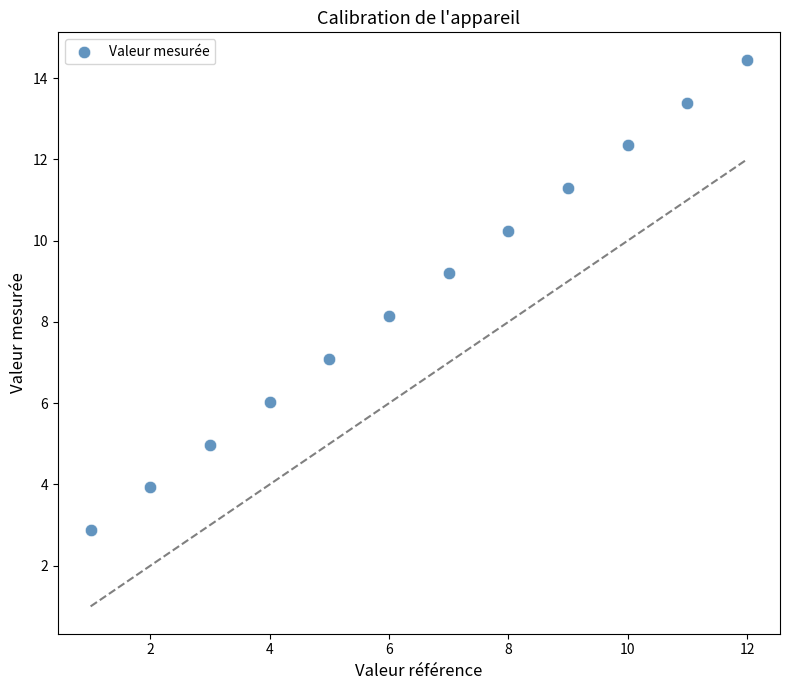

What is the range of X values (max minus min)?

11.0